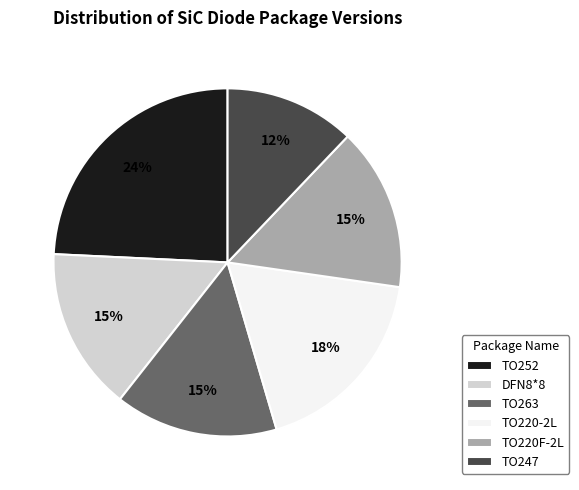

To the nearest percent, what is the difference between the TO220-2L and DFN8*8 slice percentages?

3%